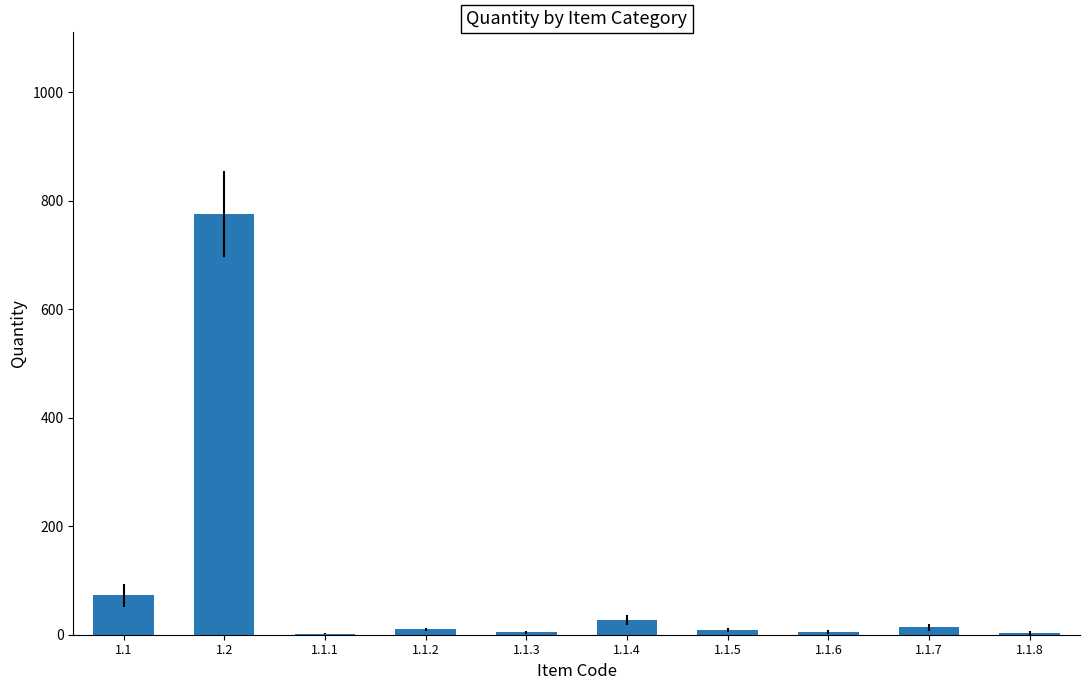

What is the change in value from 1.2 to 1.1.4?

-748.3